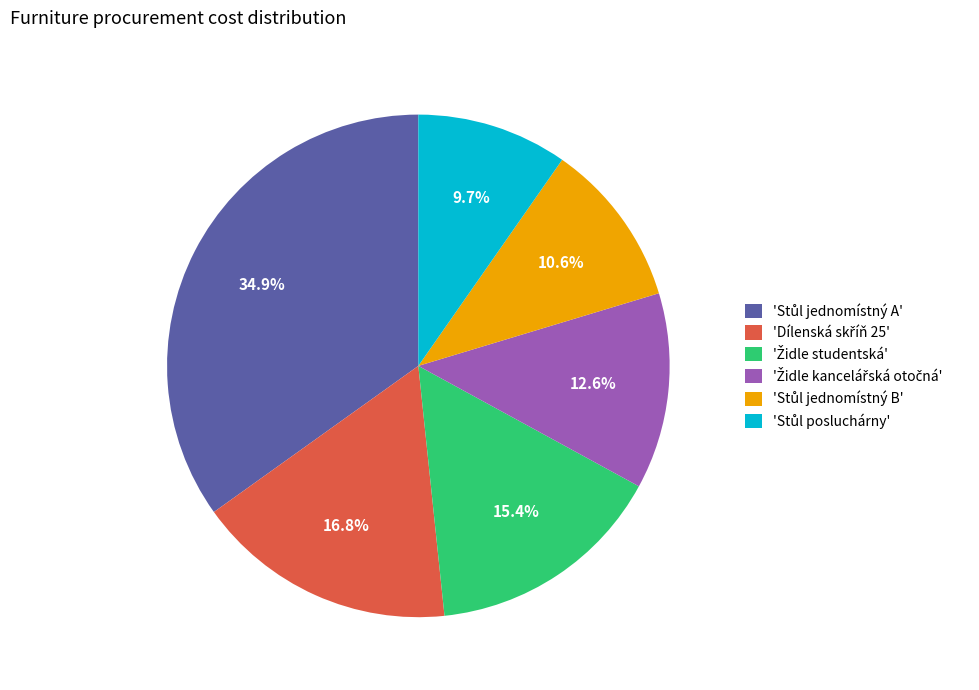

Is there any slice that represents more than half of the pie?

No